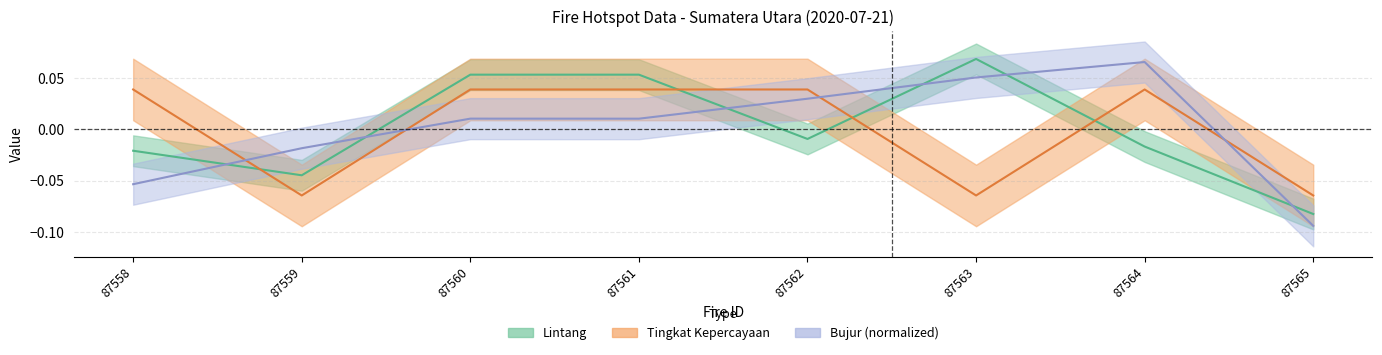

True or false: lintang has a value of -0.0 at 87564.

True